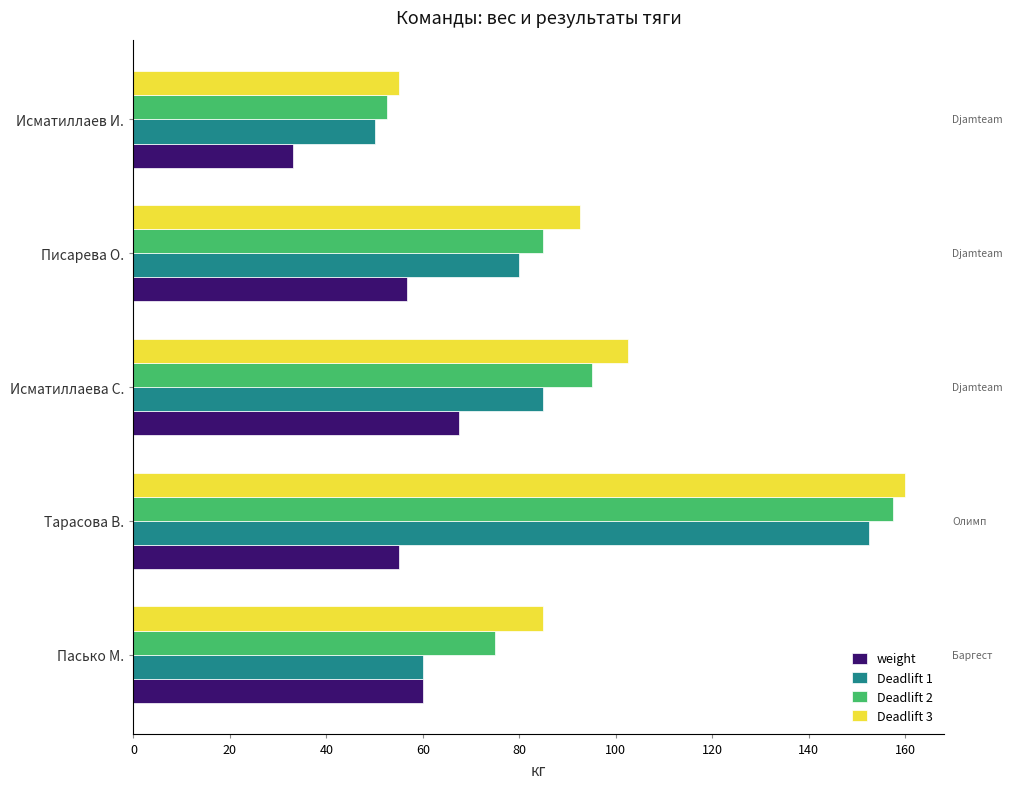

How many data points in Deadlift 3 are above 92?

3